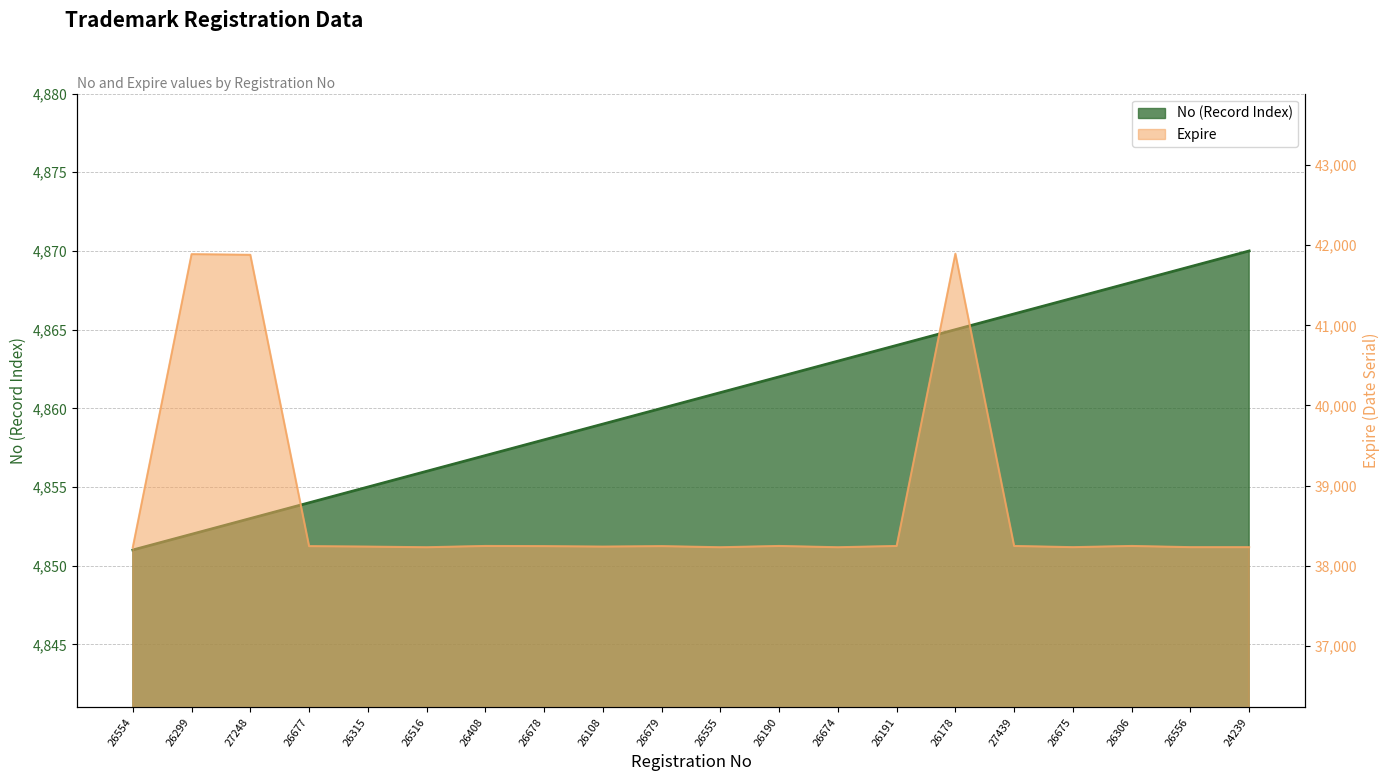

True or false: No and Expire cross at least once.

False